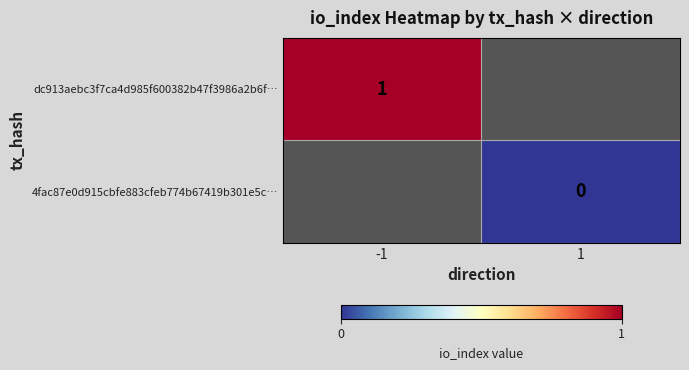

How many series are shown in this chart?

2